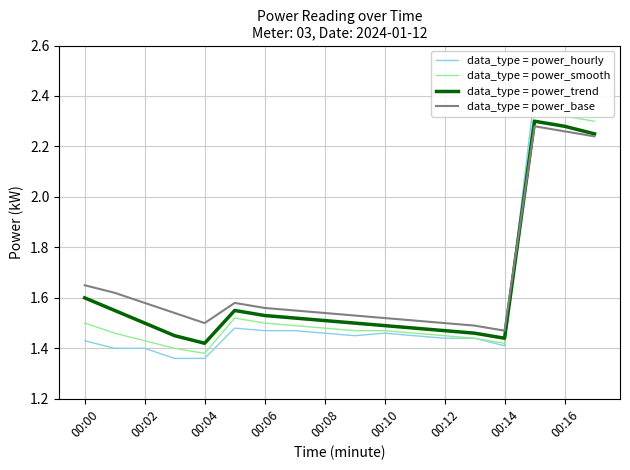

What is the label of the 1st point from the right?

17